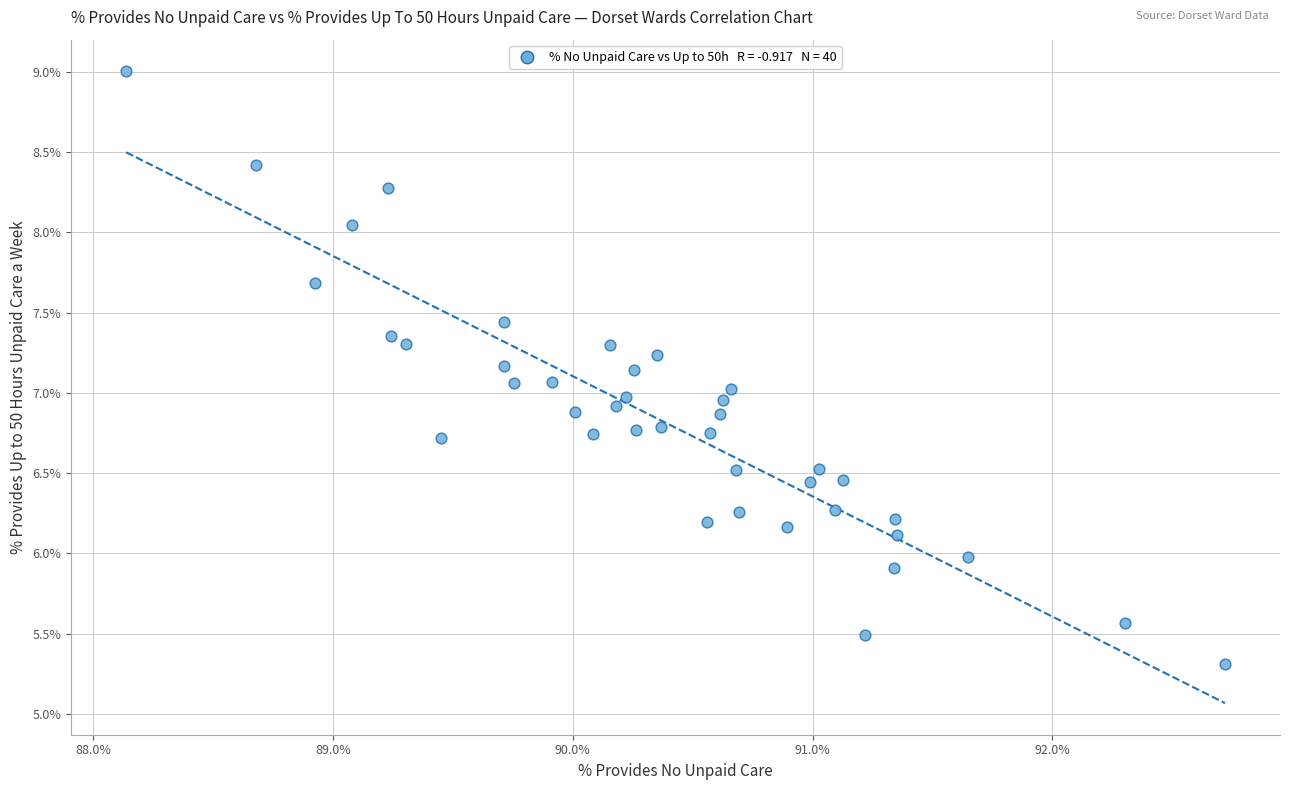

What is the range of X values (max minus min)?

4.6